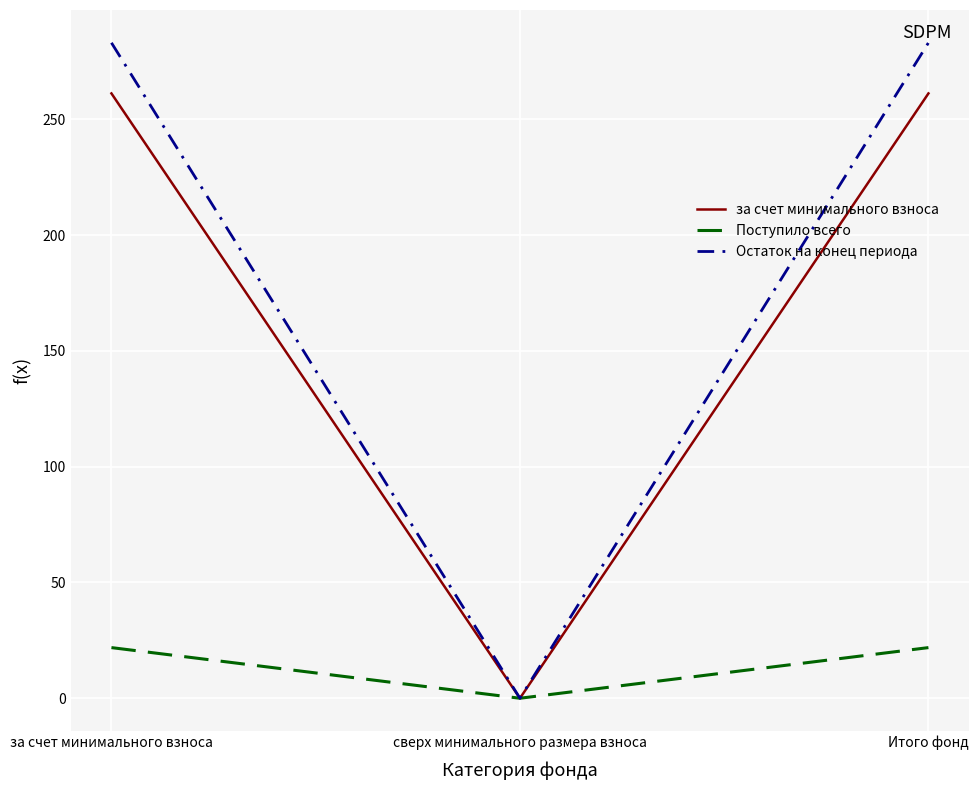

Which series has the widest spread of values?

Остаток на конец периода